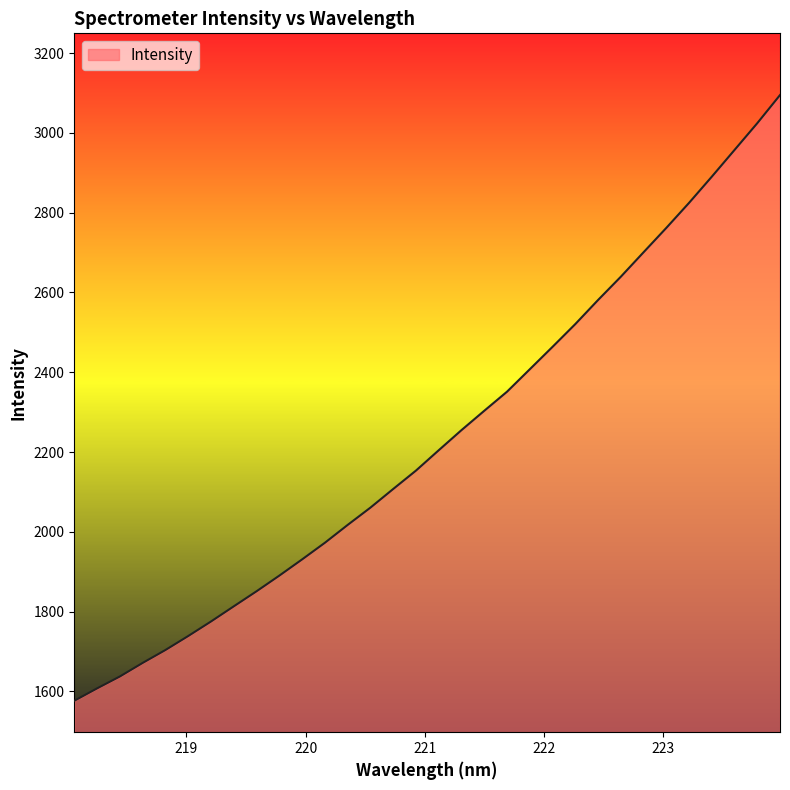

What is the difference between the maximum and minimum values?

1518.2